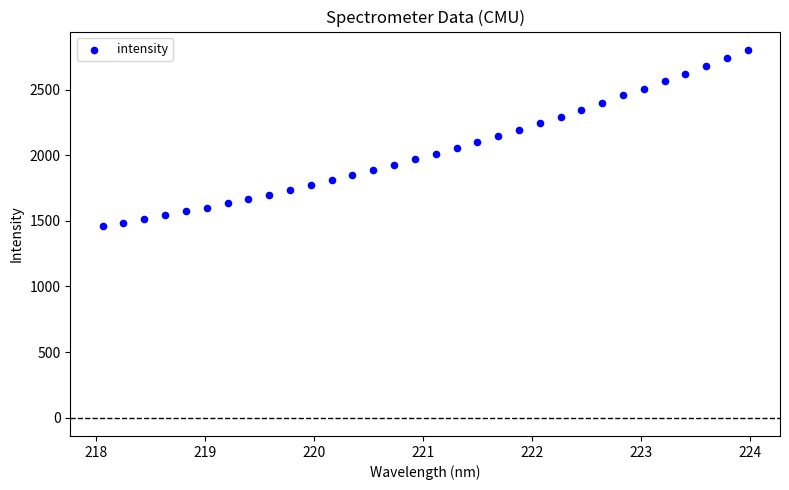

What is the range of Y values (max minus min)?

1345.6